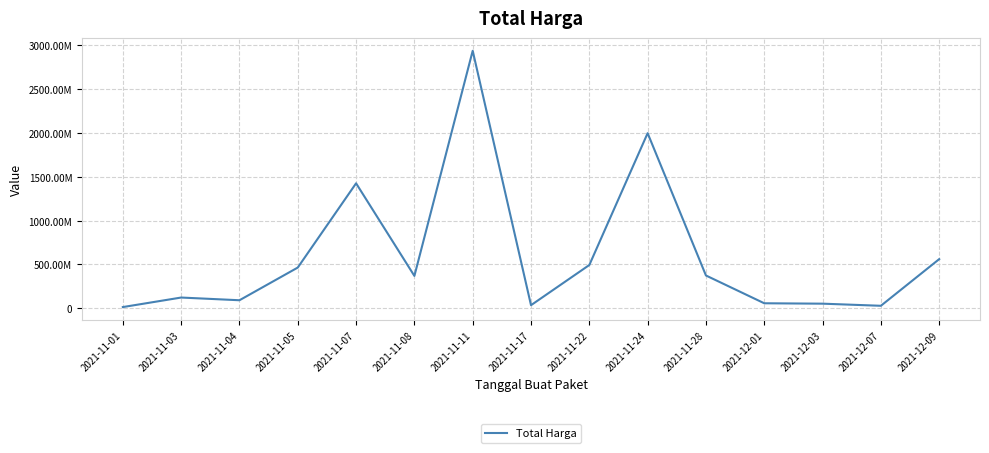

Rank the categories by value from lowest to highest.

2021-11-01, 2021-12-07, 2021-11-17, 2021-12-03, 2021-12-01, 2021-11-04, 2021-11-03, 2021-11-08, 2021-11-28, 2021-11-05, 2021-11-22, 2021-12-09, 2021-11-07, 2021-11-24, 2021-11-11